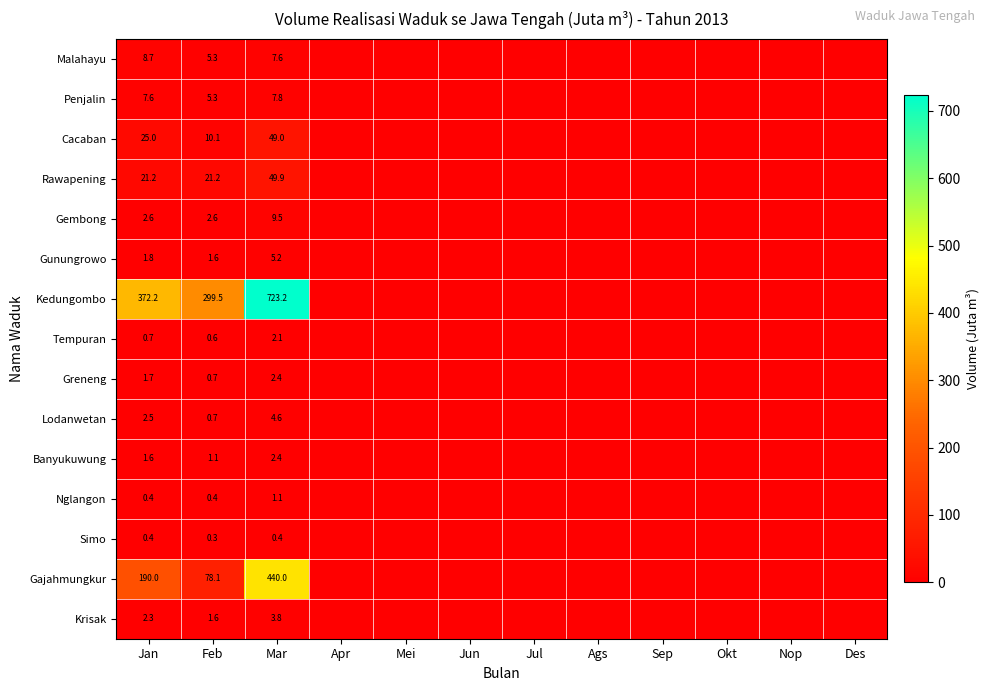

The value of Gunungrowo at Mar is 5.2. True or false?

True